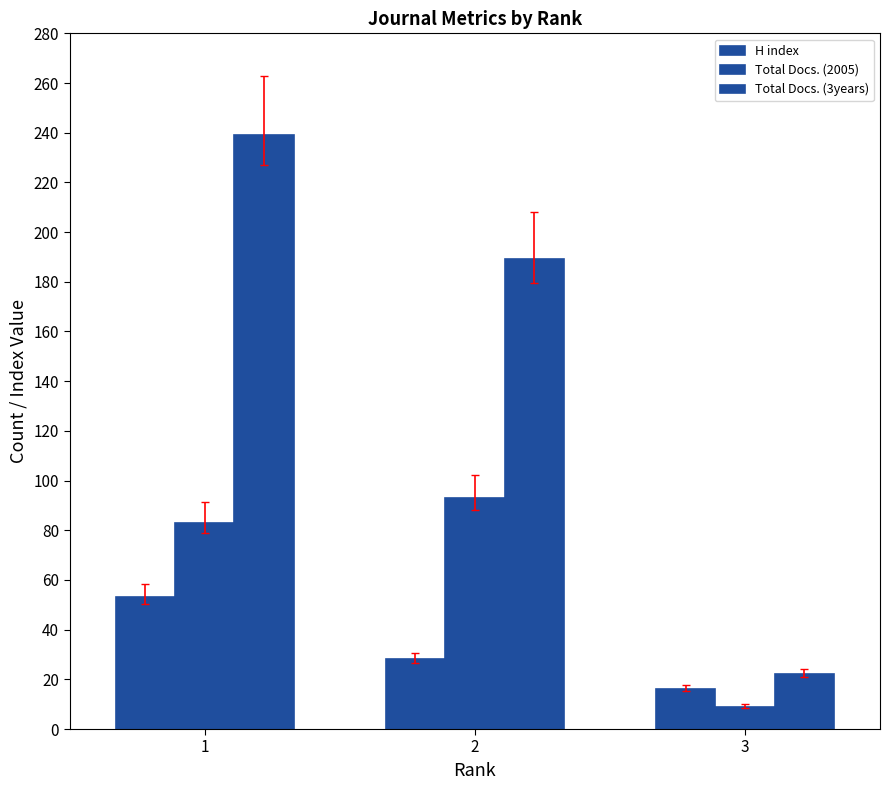

What is the total value across all series at 1?

375